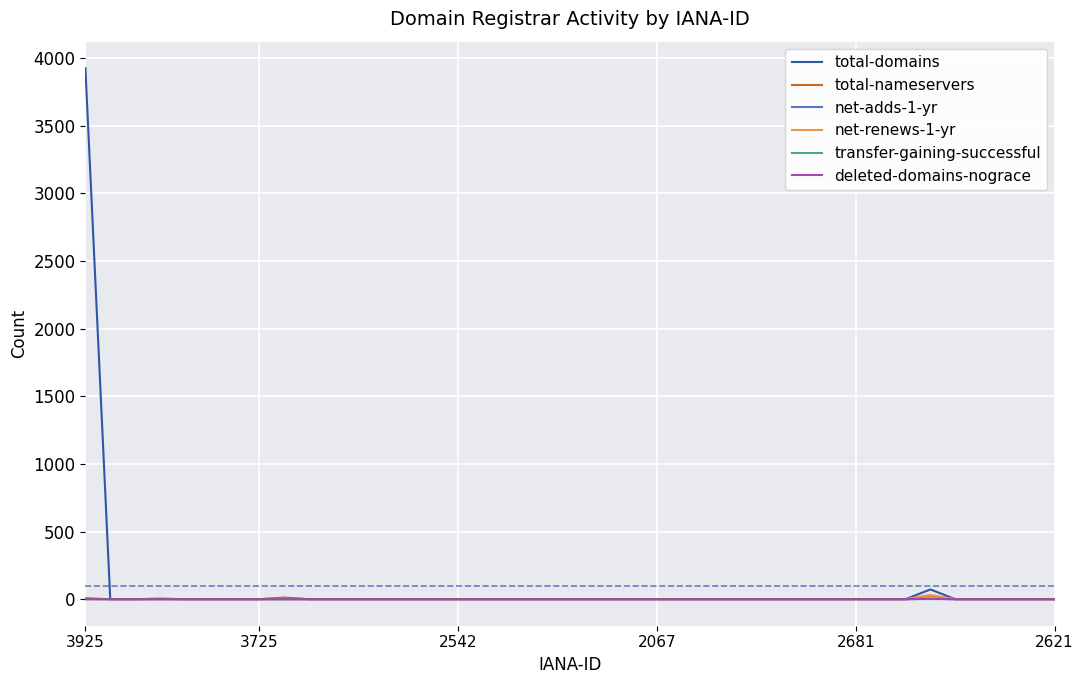

How many distinct data groups are displayed?

6